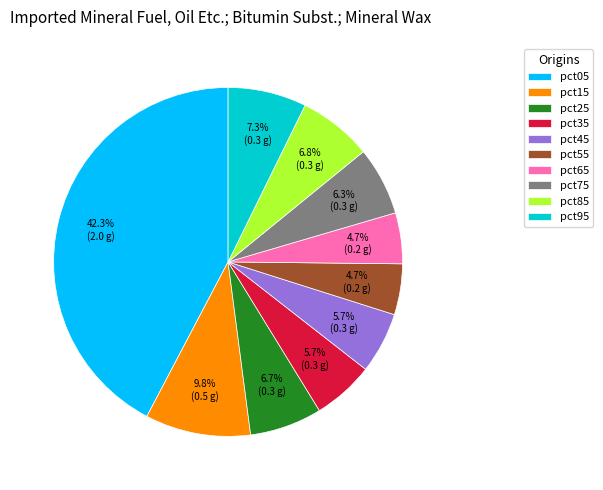

Which category has the biggest portion of the pie?

pct05